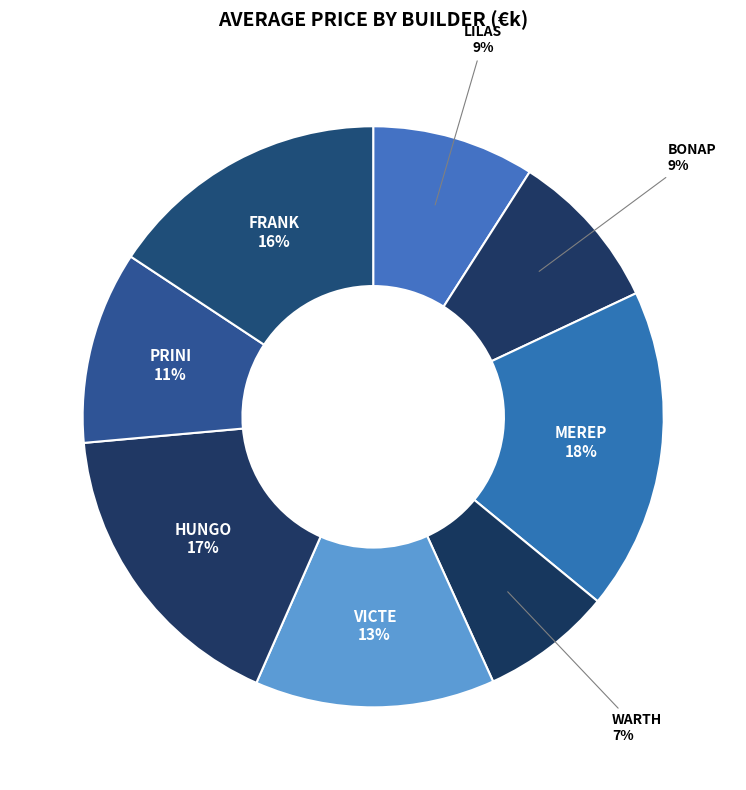

To the nearest percent, what is the average slice percentage?

12%